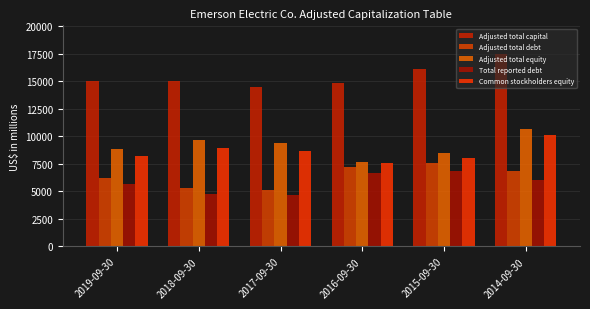

Count the number of data series in this chart.

5